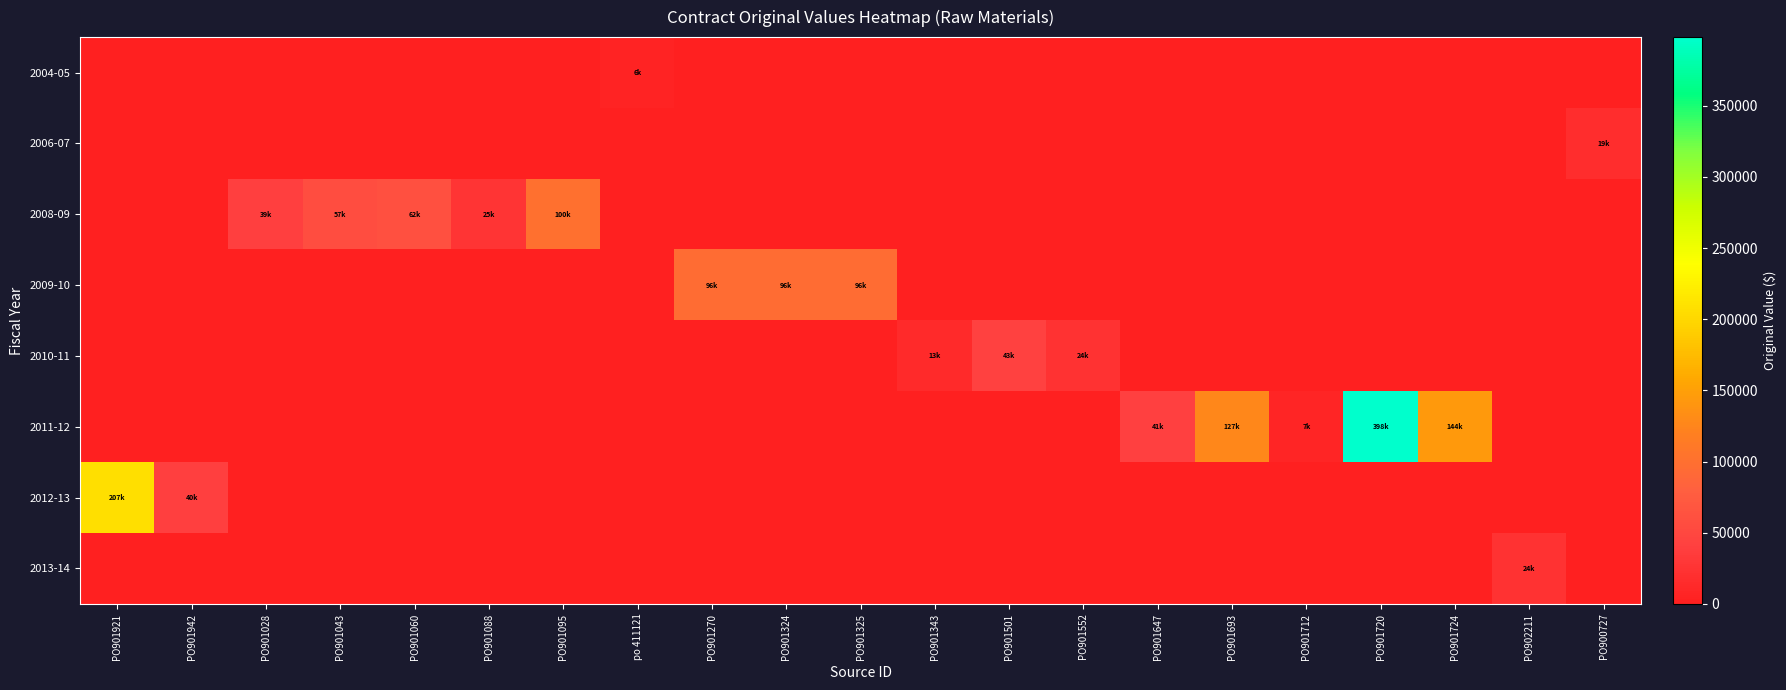

What is the difference between the highest and lowest values at po 411121?

6153.8